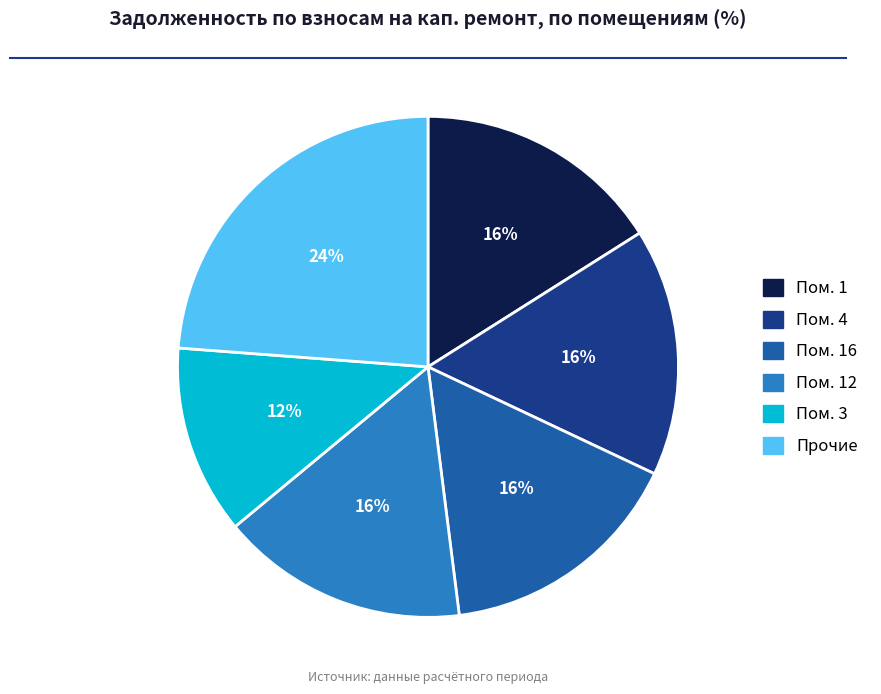

Is there any slice that represents more than half of the pie?

No